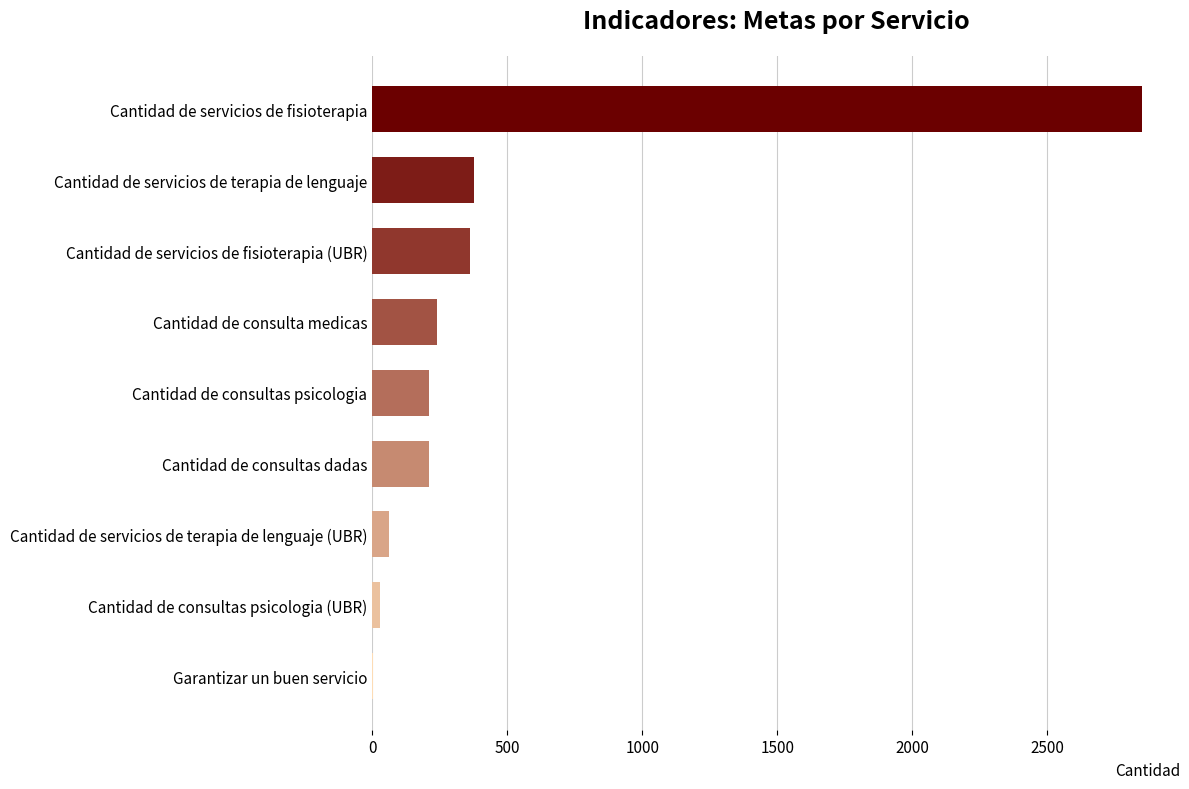

Is it true that the value at Cantidad de servicios de fisioterapia (UBR) is 360?

True